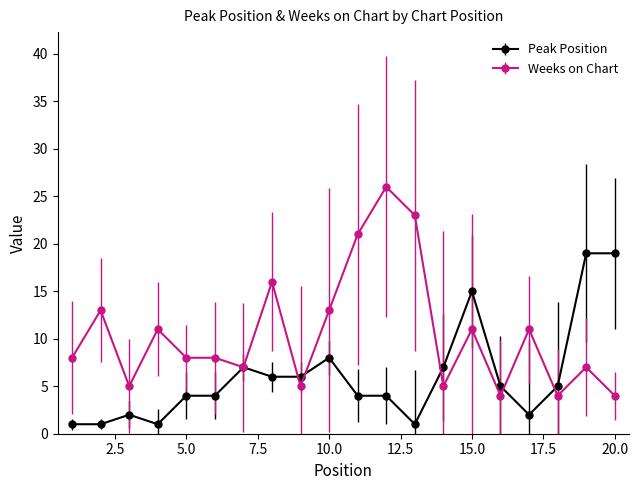

How many data points does each series have?

20